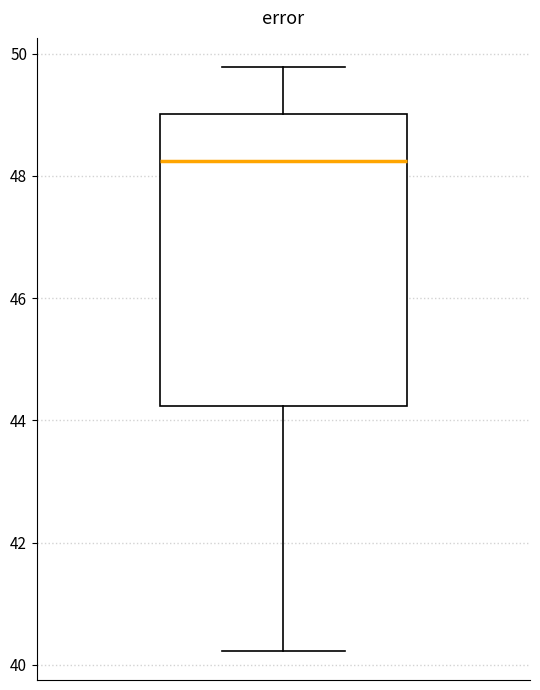

Read this box plot against the y-axis: the position of the median line, the range covered by the box, and the ends of both whiskers. The values are not printed on the chart, so give them approximately, as read against the axis.

median 48.2, box 44.2 to 49.0, whiskers 40.2 to 49.8